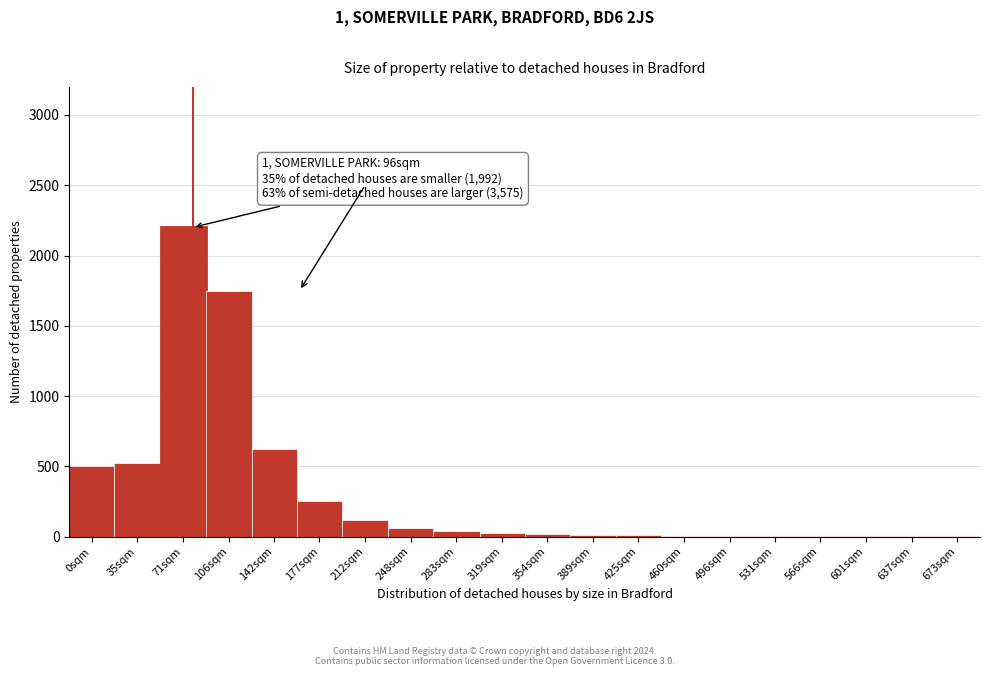

The value at 177sqm is 352. True or false?

False